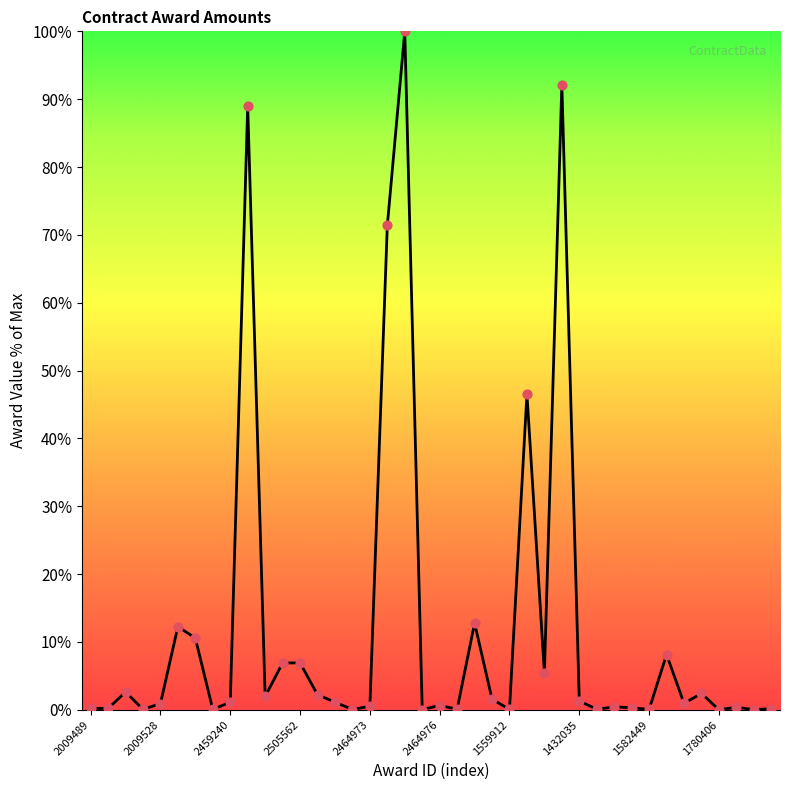

What is the difference between the maximum and minimum values?

100.0